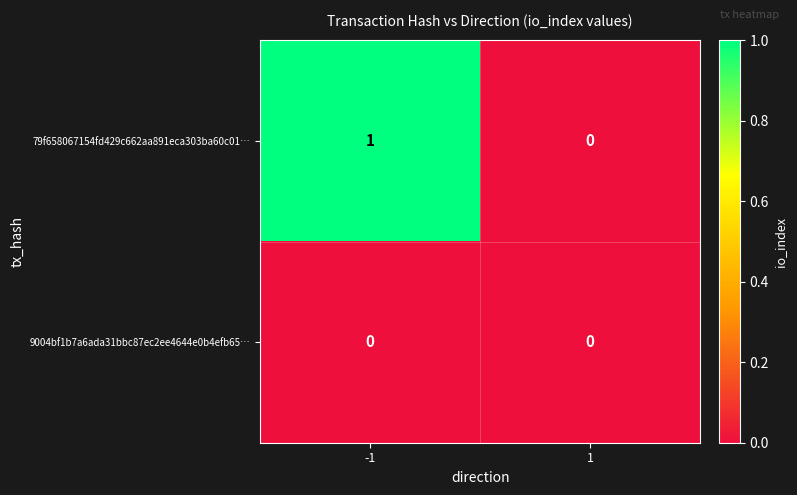

What is the maximum value shown in the chart?

1